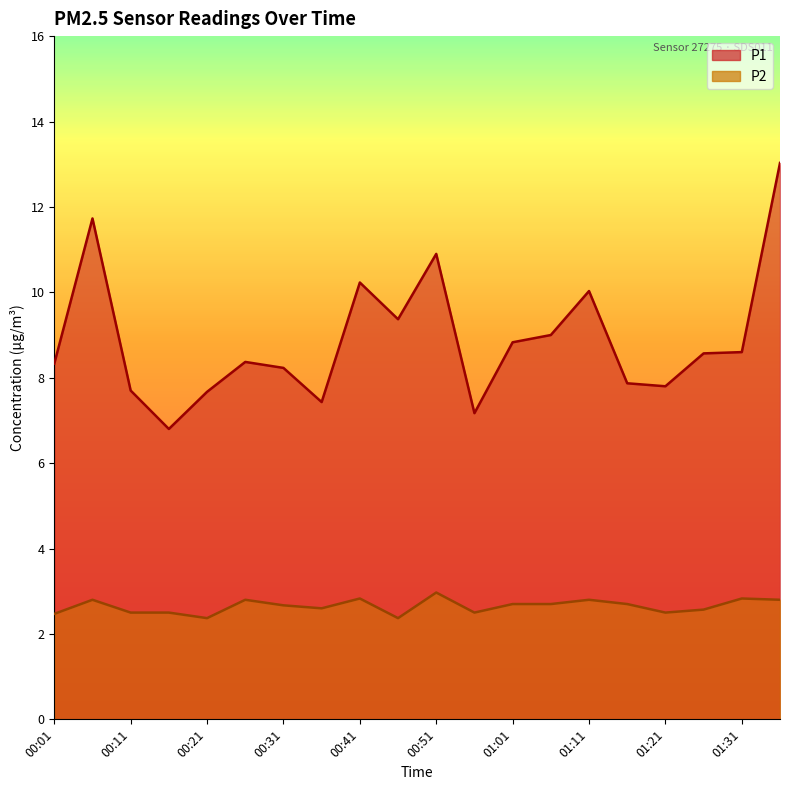

Does the chart have visible grid lines?

No